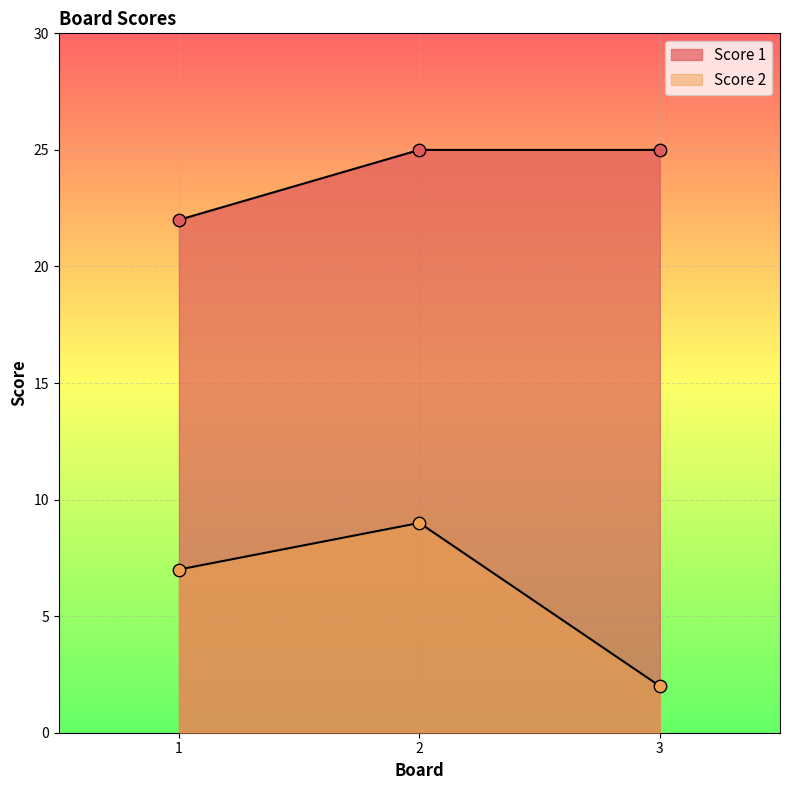

What are all the series names shown in the legend?

Score 1, Score 2